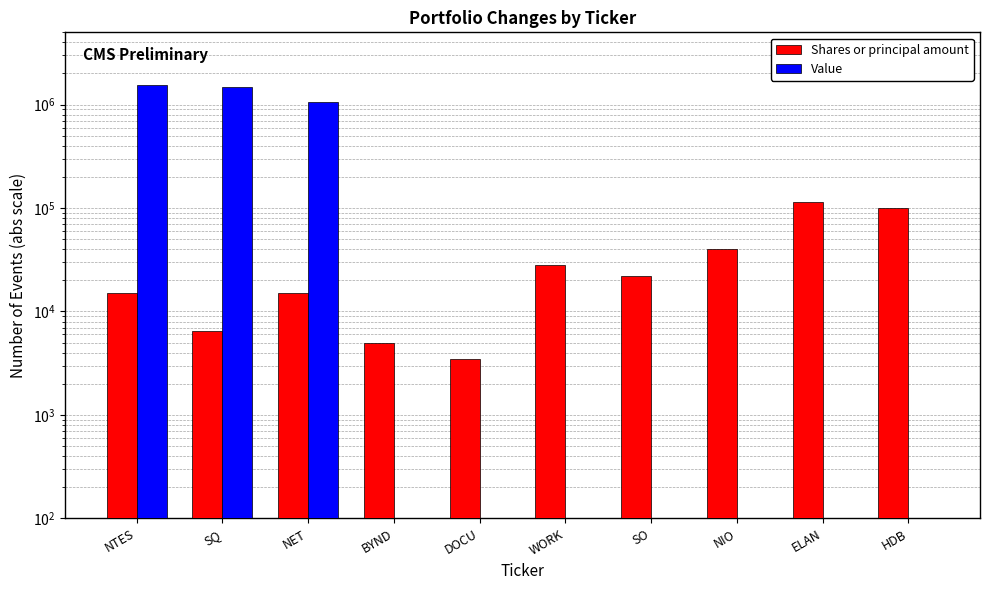

What is the label of the 10th bar from the left?

HDB